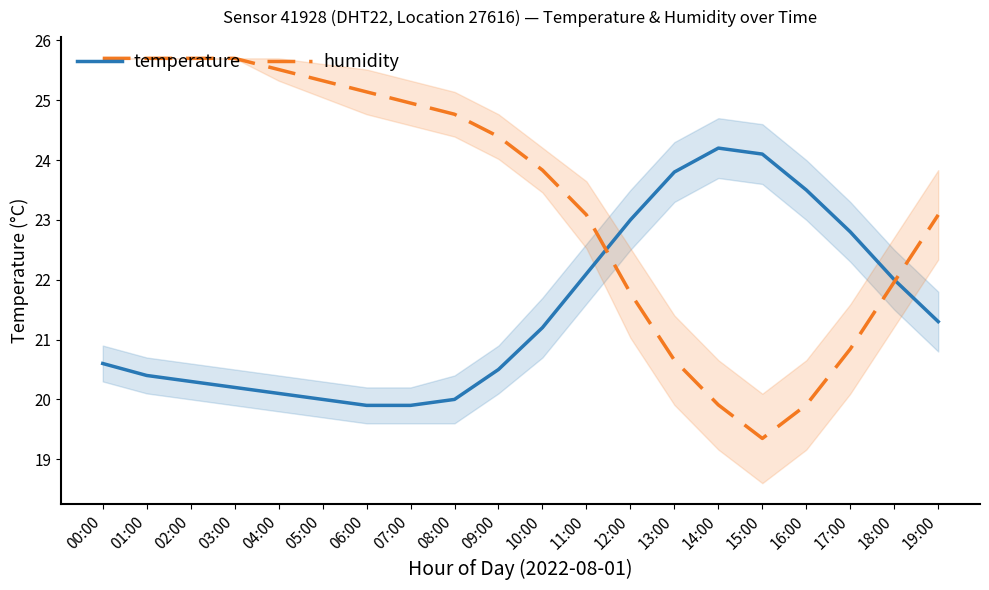

Which series ends up on top after the final intersection of temperature and humidity?

humidity